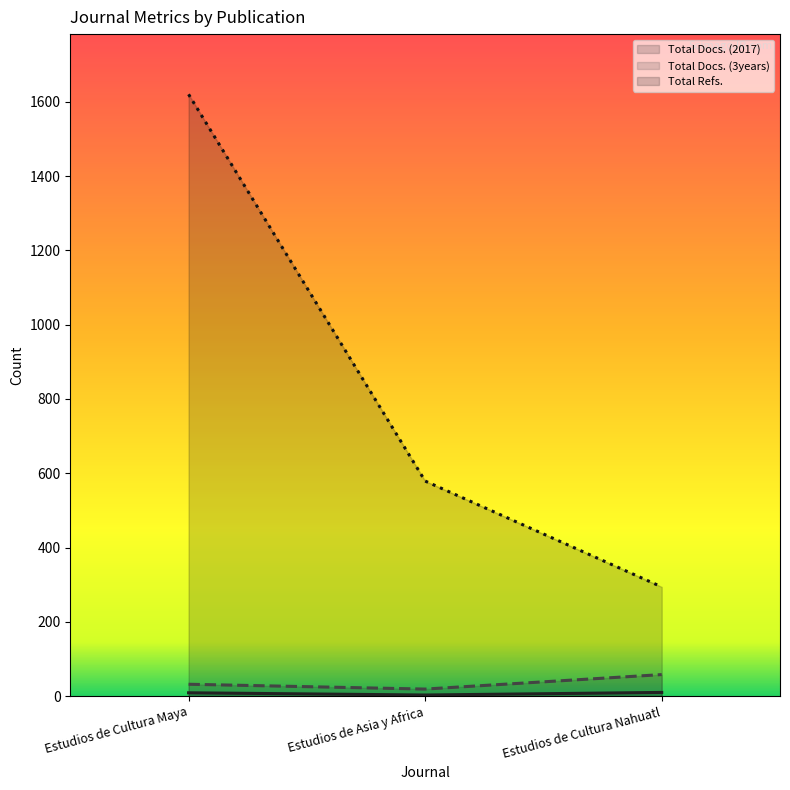

At which label does Total Refs. reach its minimum?

Estudios de Cultura Nahuatl